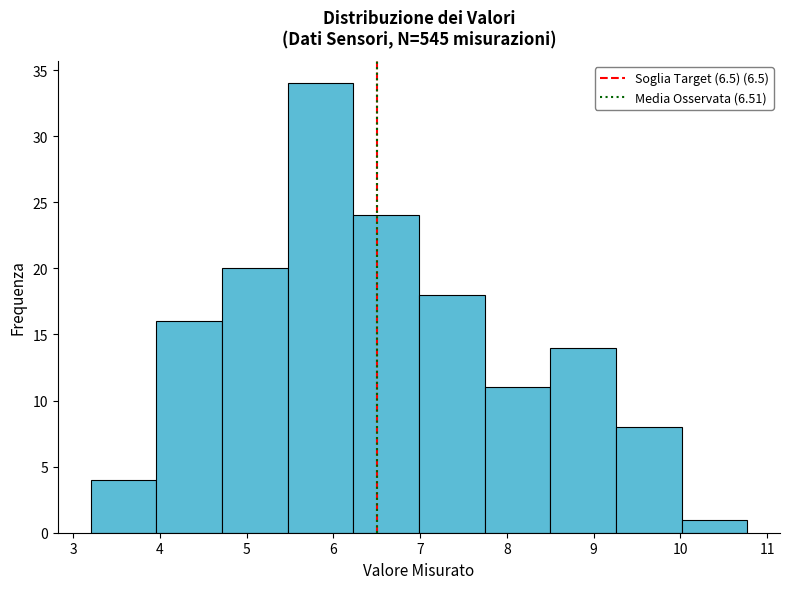

Reading left to right, list every bar in this chart as the range it spans on the x-axis followed by its height. Neither the bar edges nor the heights are printed on the chart, so give them approximately, as read against the axes.

3.2 to 4.0: 4
4.0 to 4.7: 16
4.7 to 5.5: 20
5.5 to 6.2: 34
6.2 to 7.0: 24
7.0 to 7.7: 18
7.7 to 8.5: 11
8.5 to 9.3: 14
9.3 to 10.0: 8
10.0 to 10.8: 1